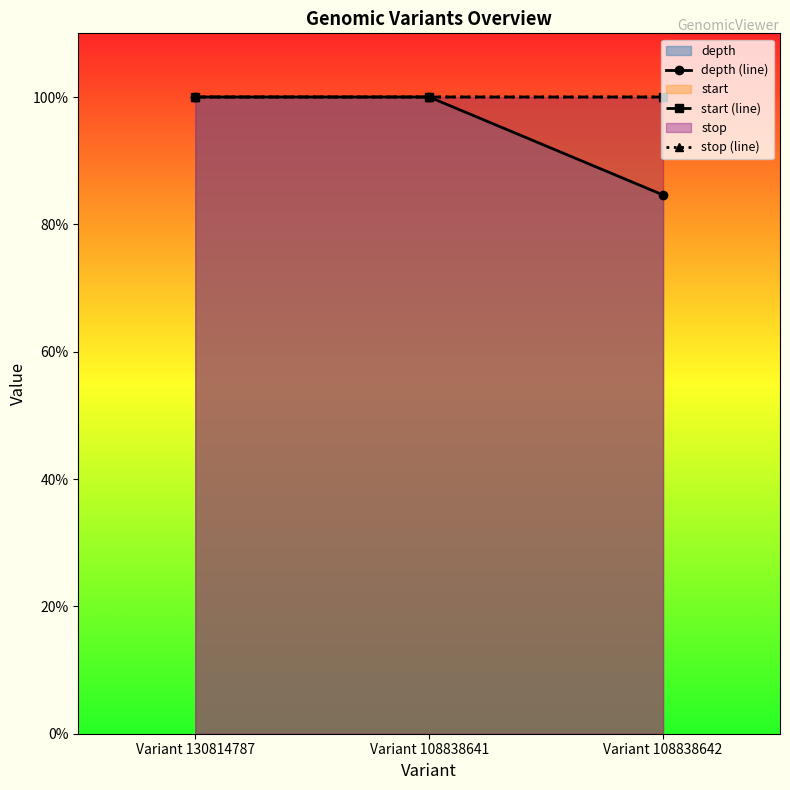

At which label does depth (line) reach its minimum?

Variant 108838642